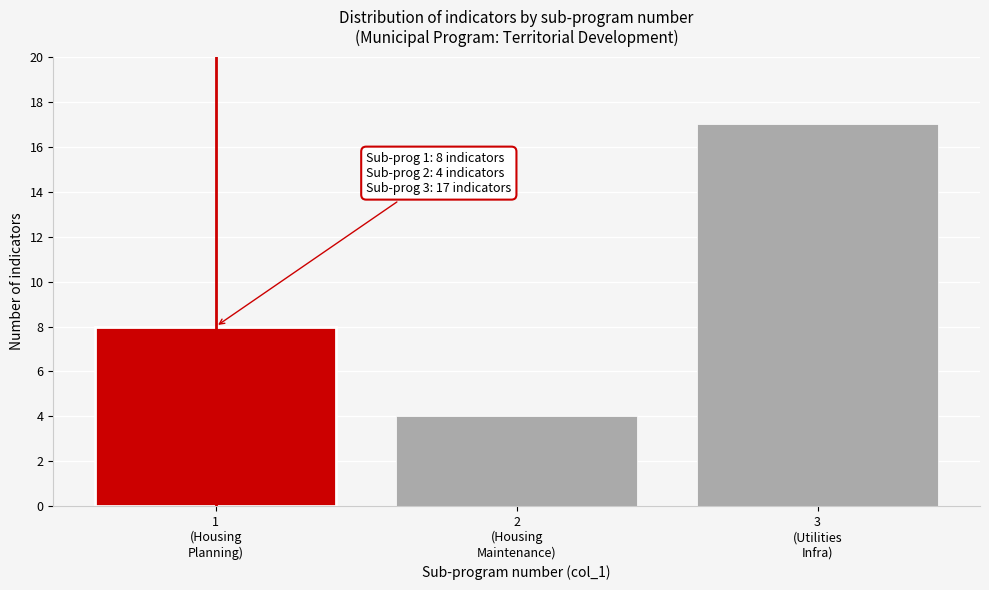

Reading left to right, list all the values displayed in this chart.

8	4	17